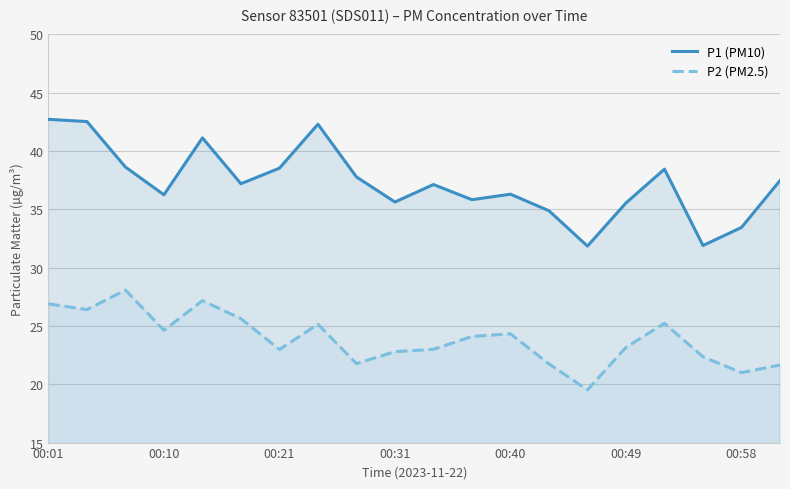

Count the number of data series in this chart.

2